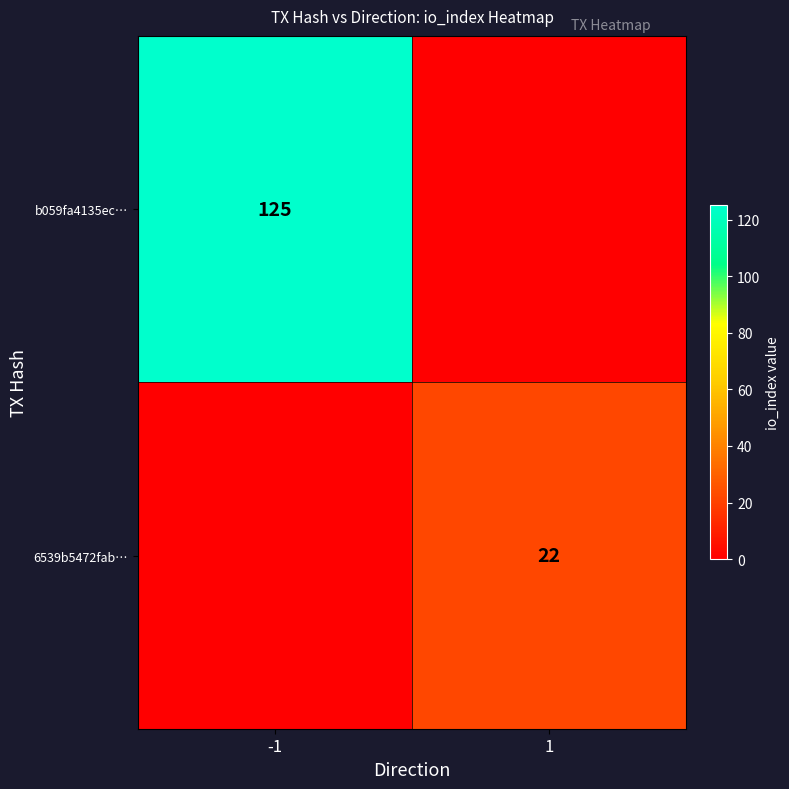

Is it true that b059fa4135ec… equals 125 at -1?

True